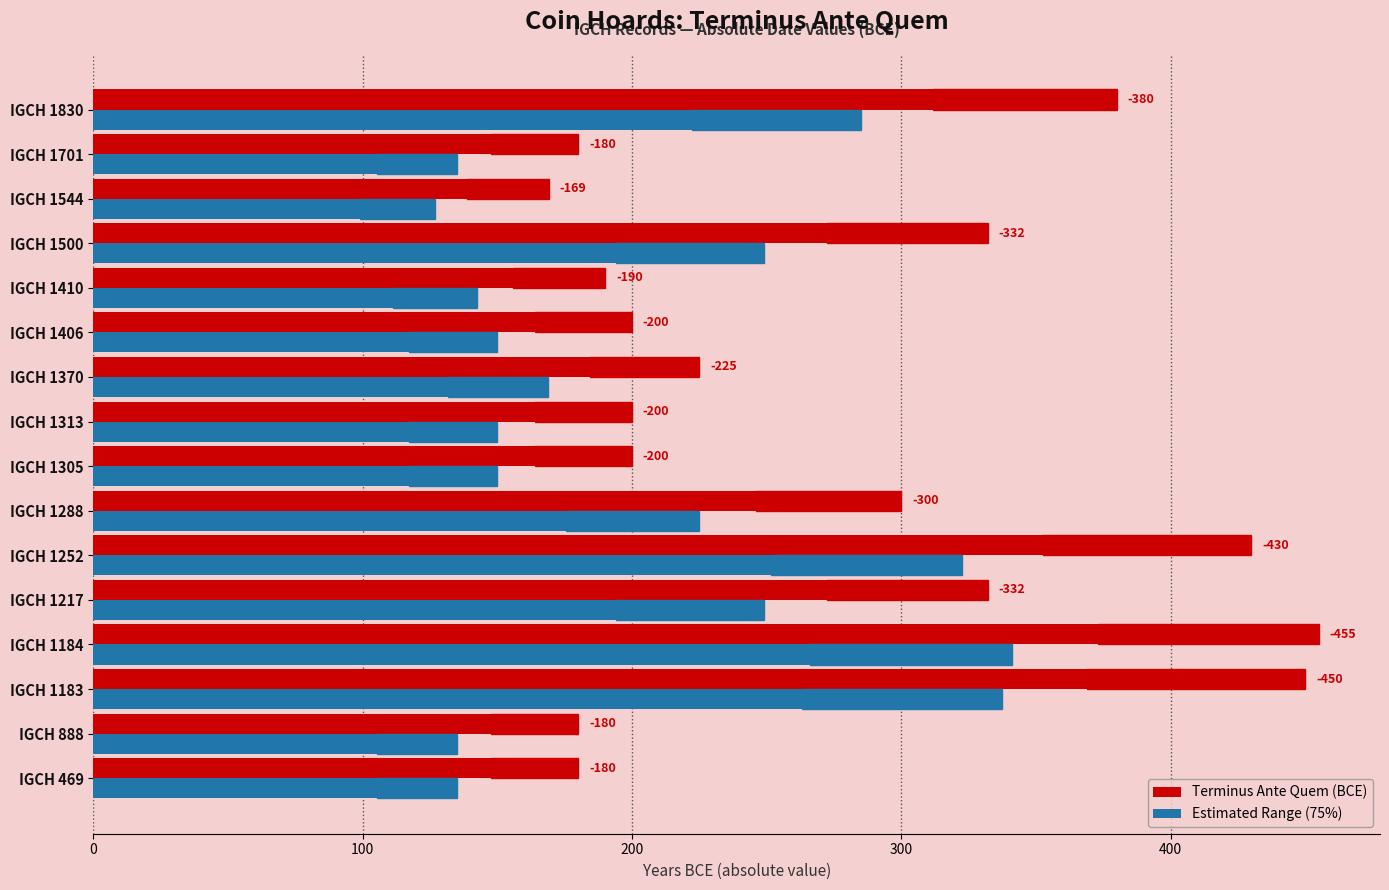

Rank the series by their average value, from highest to lowest.

Terminus Ante Quem (BCE), Estimated Range (75%)